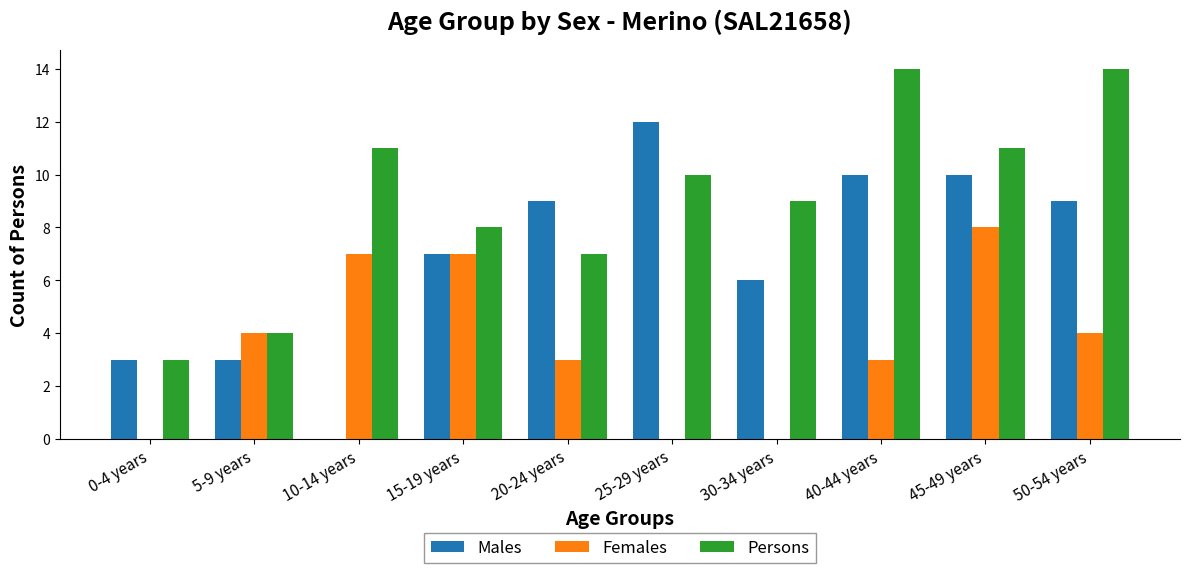

Count the number of data series in this chart.

3